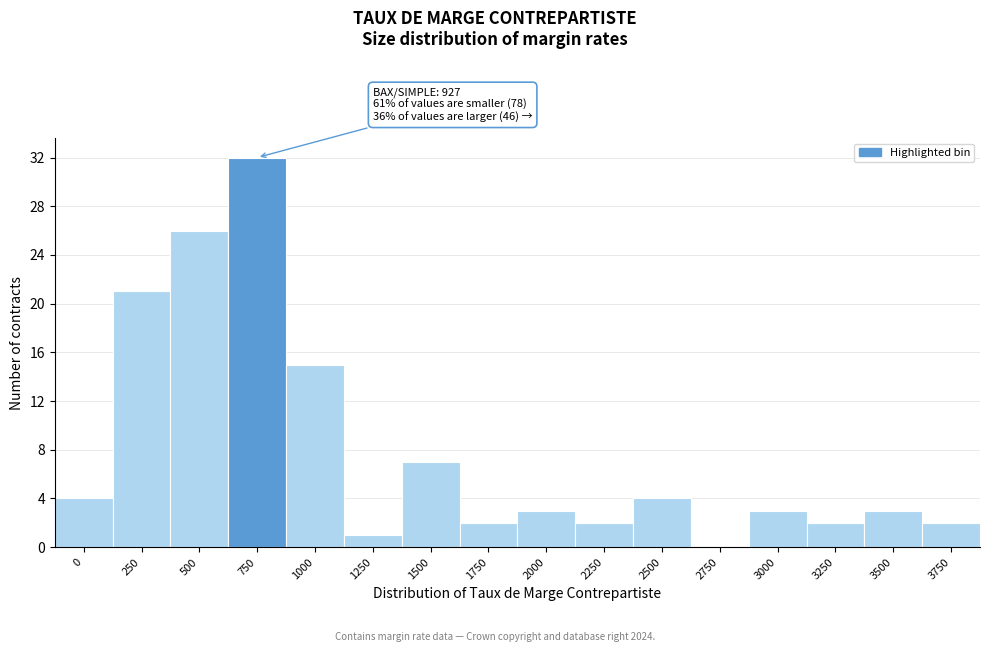

Reading left to right, transcribe all the data shown in this chart.

0=4	250=21	500=26	750=32	1000=15	1250=1	1500=7	1750=2	2000=3	2250=2	2500=4	2750=0	3000=3	3250=2	3500=3	3750=2